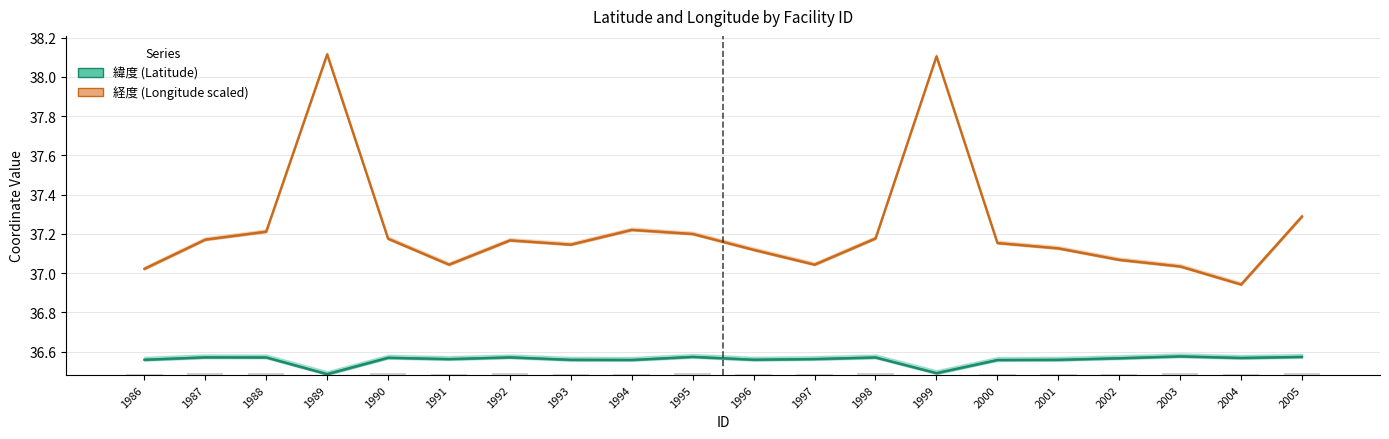

Between 1988 and 1998, which is larger?

1988